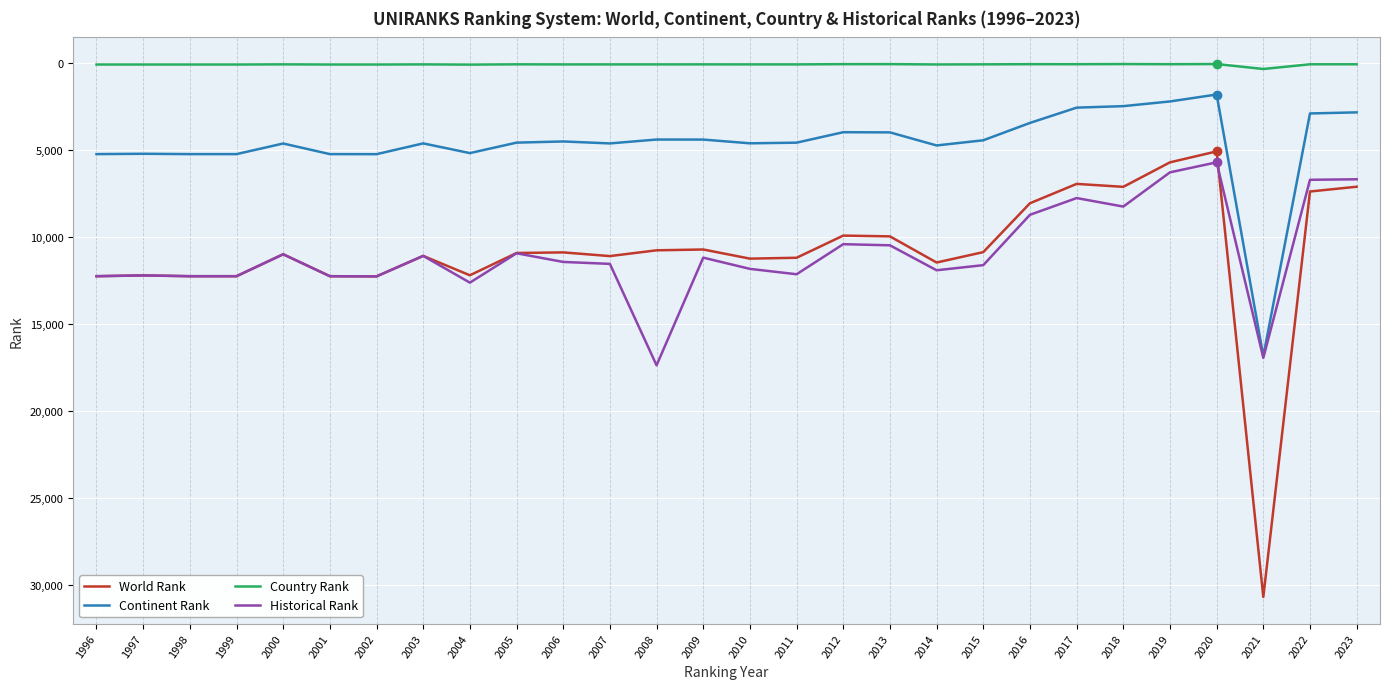

Which series has the widest spread of values?

World Rank